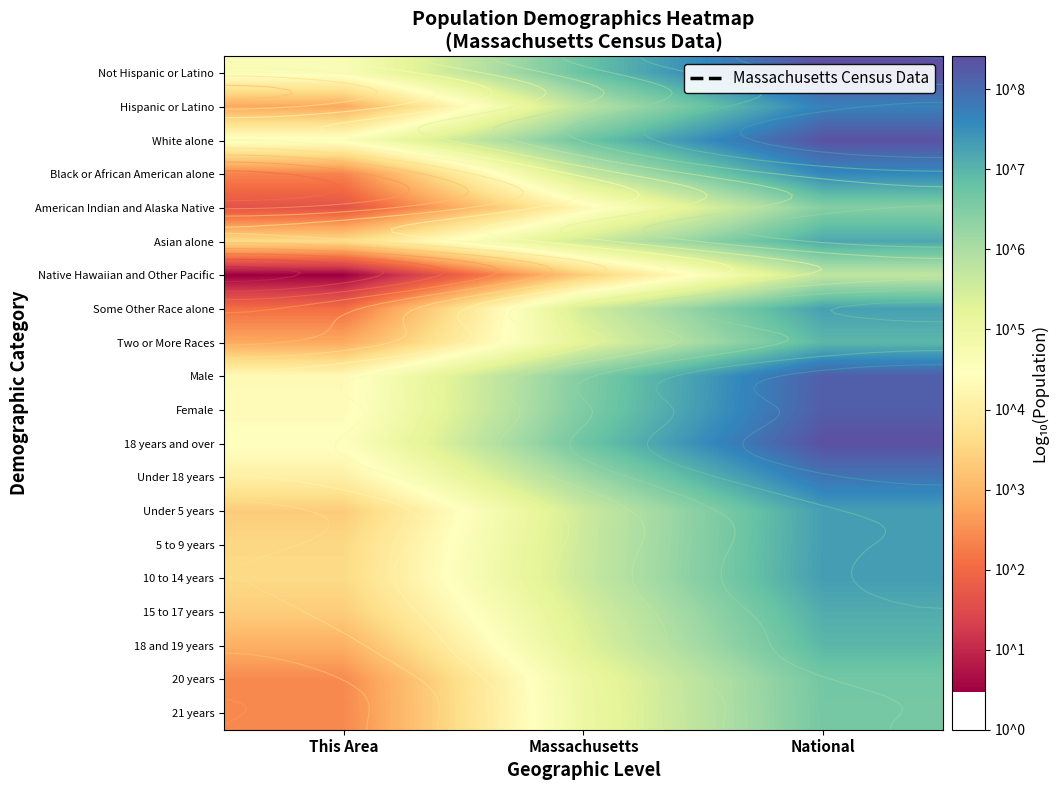

At how many categories does at least one series exceed 7?

1